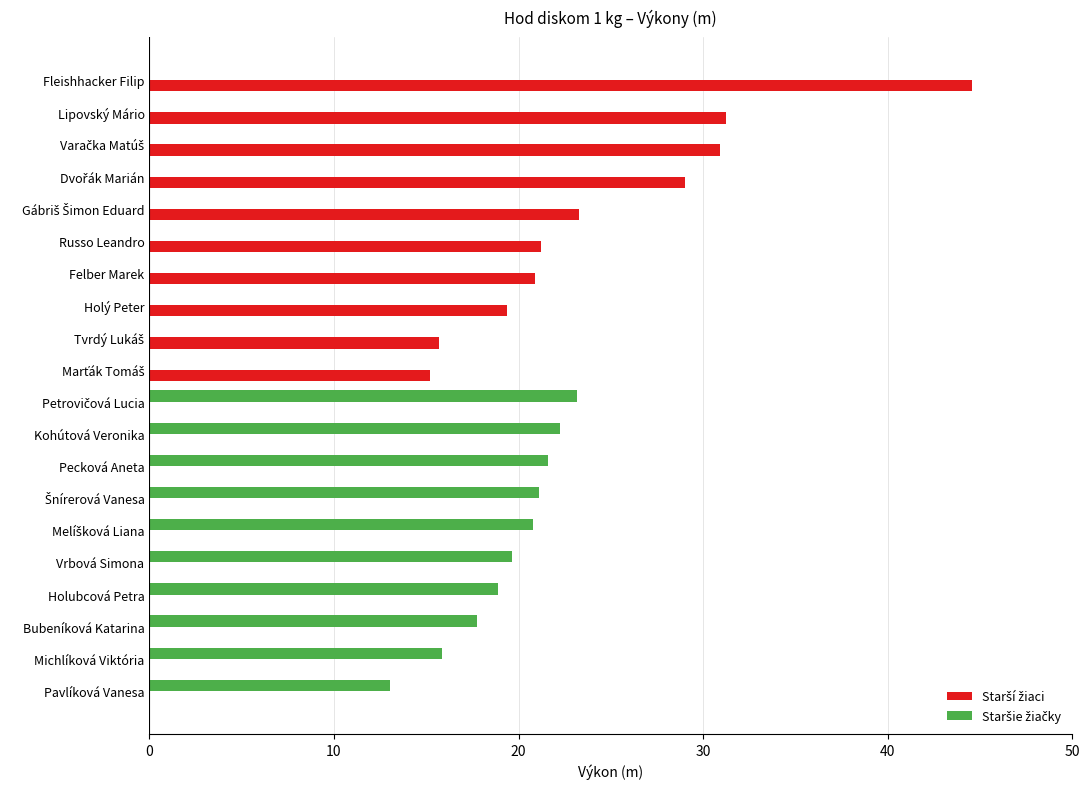

Which category has the highest value across all series?

Fleishhacker Filip